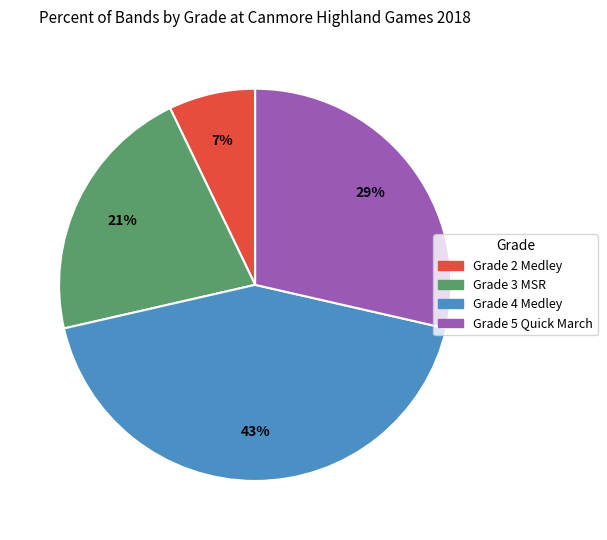

What is the largest slice in the pie chart?

Grade 4 Medley